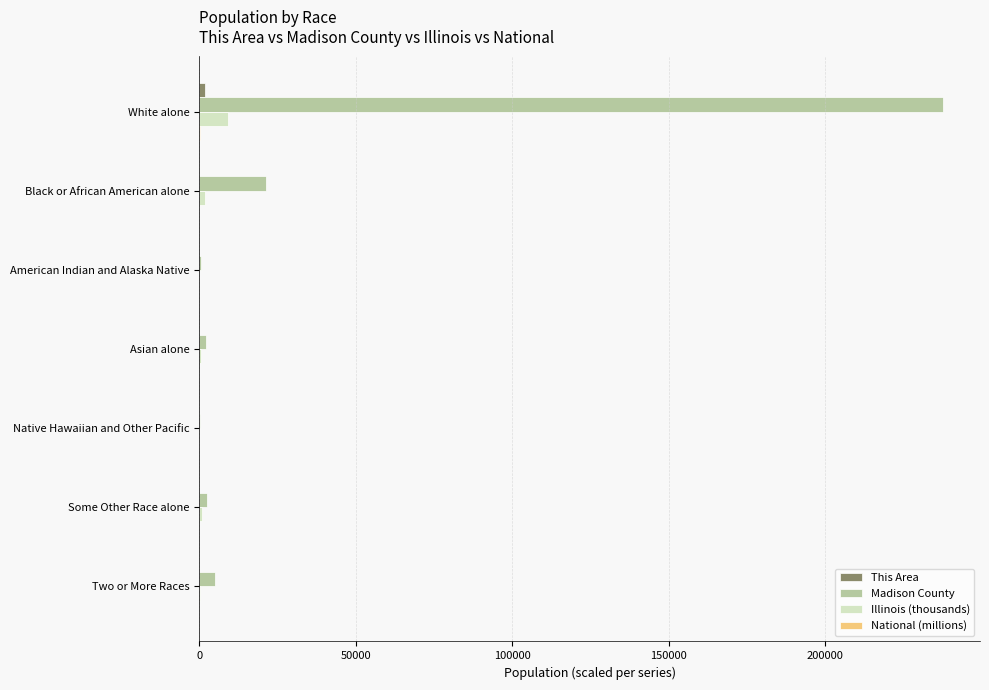

At which category is the sum across all series the highest?

White alone